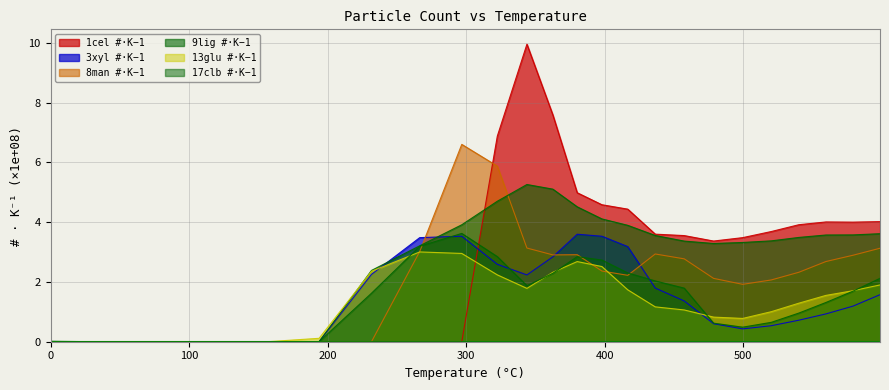

In 9lig #·K−1, how many points are lower than both neighbors (excluding endpoints)?

3